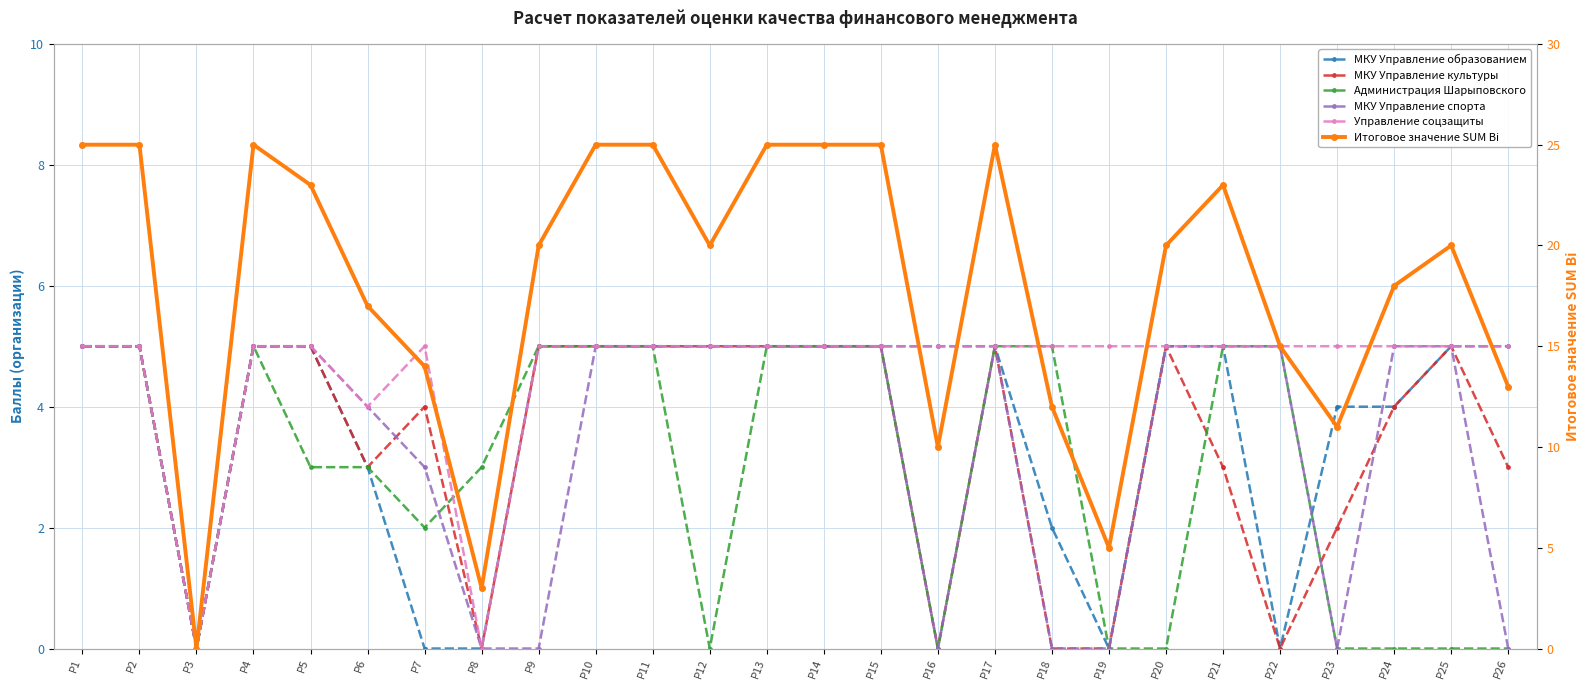

True or false: МКУ Управление культуры and Управление соцзащиты cross at least once.

False